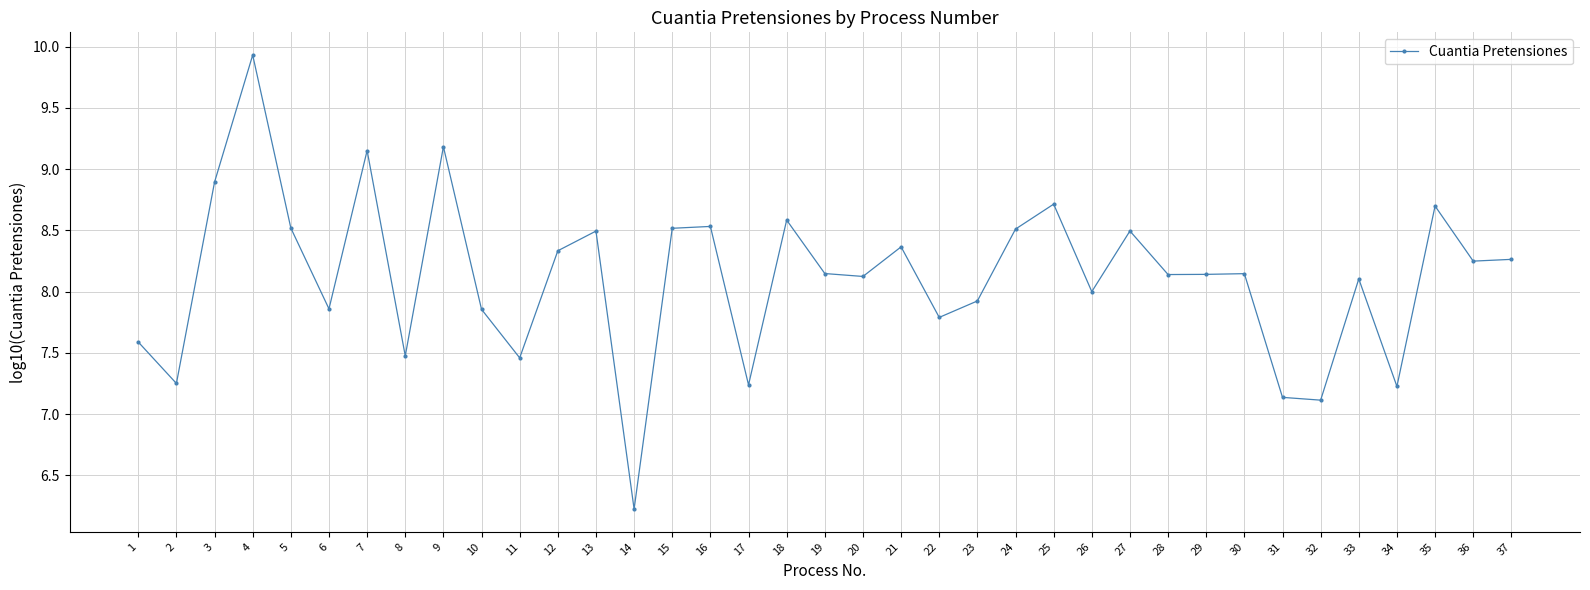

Which category has the lowest value across all series?

14